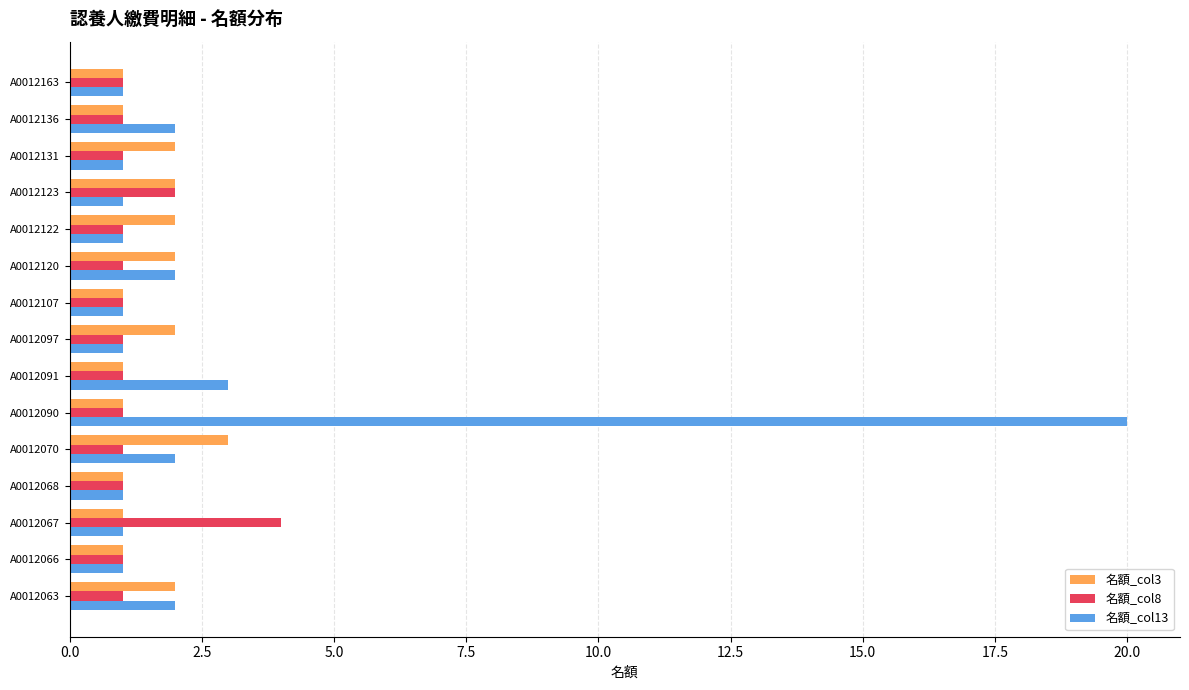

What are all the series names shown in the legend?

名額_col3, 名額_col8, 名額_col13